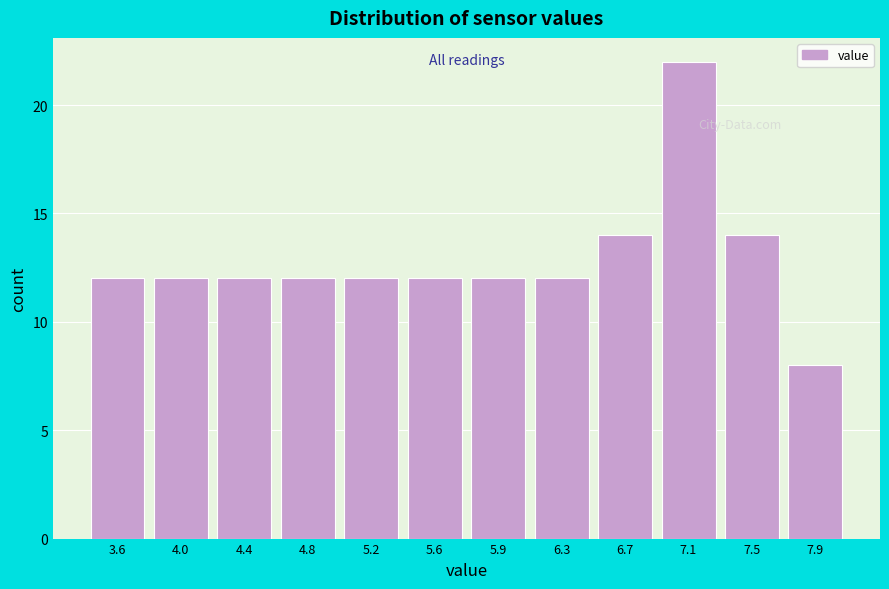

What is the height of the bar covering 4.60 to 4.95 on the x-axis? Neither the bar edges nor the heights are printed on the chart, so give them approximately, as read against the axes.

12